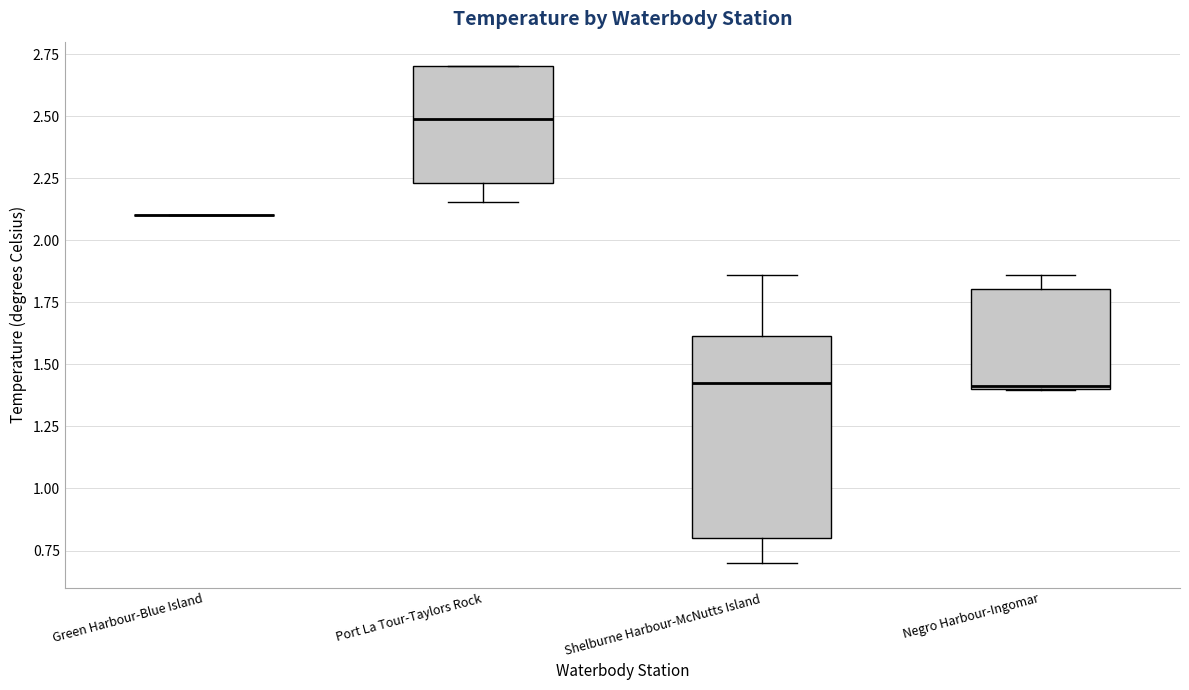

Which box is the tallest, from its lower edge to its upper edge?

Shelburne Harbour-McNutts Island